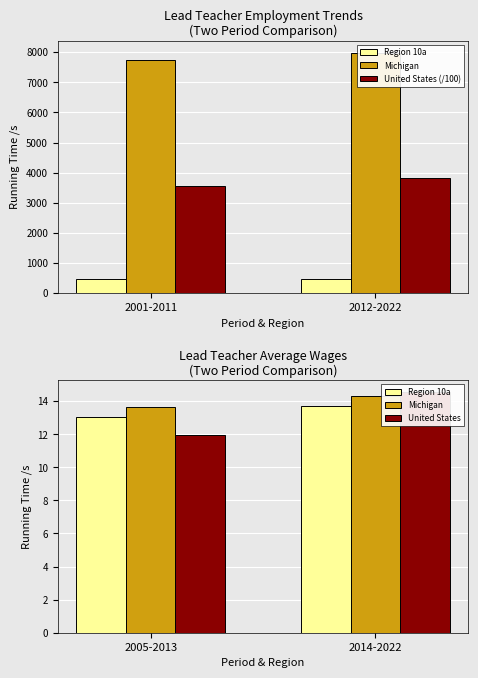

What is the average value of the Region 10a series?

13.4